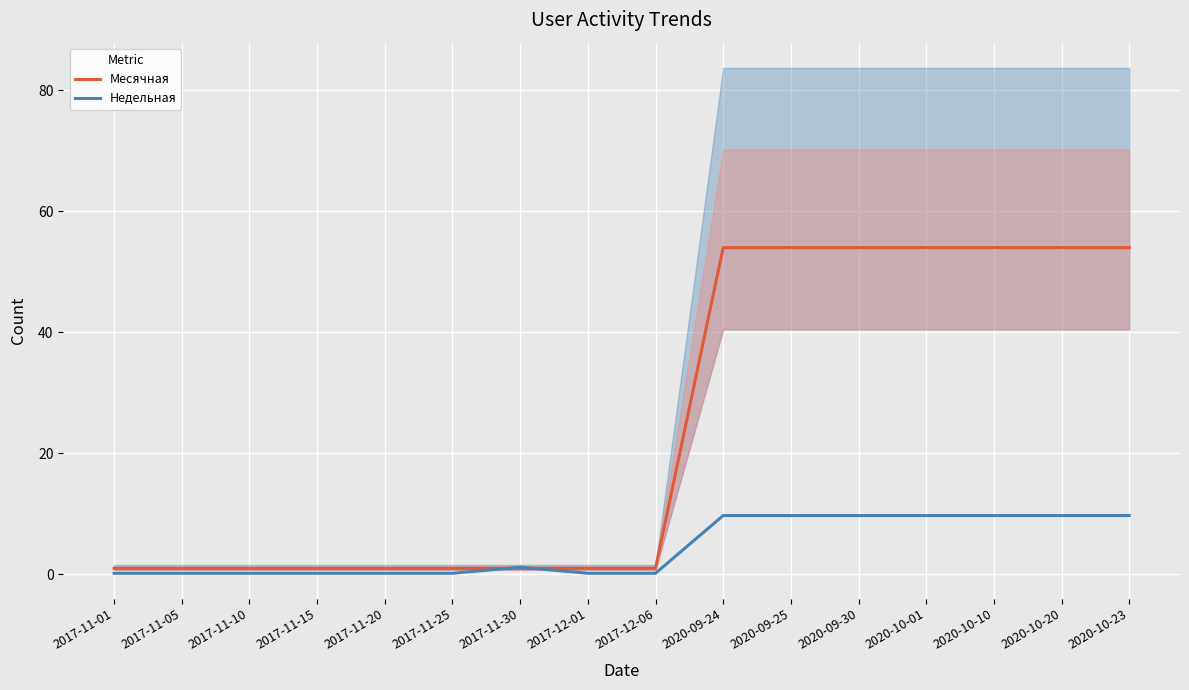

Count the number of data series in this chart.

2